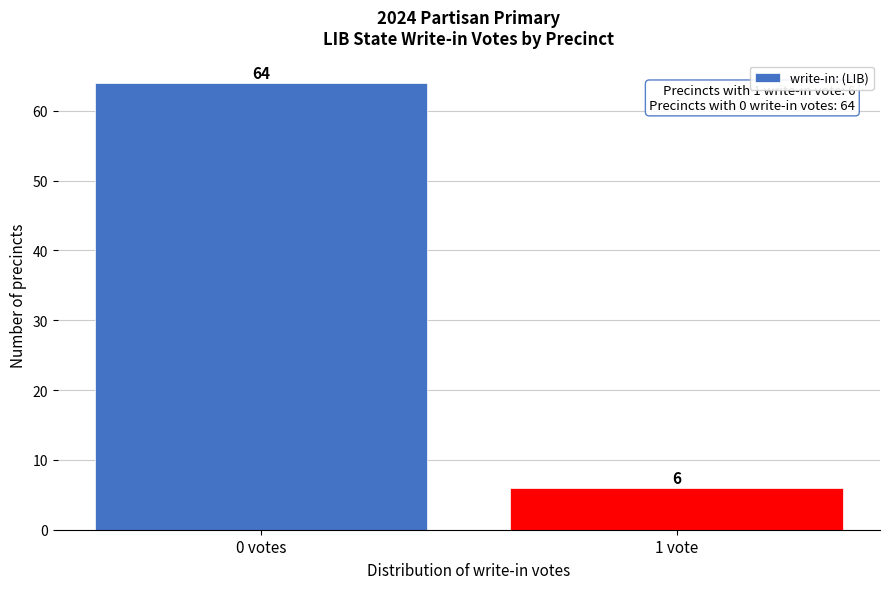

Reading left to right, extract all data points from this chart.

0 votes=64	1 vote=6